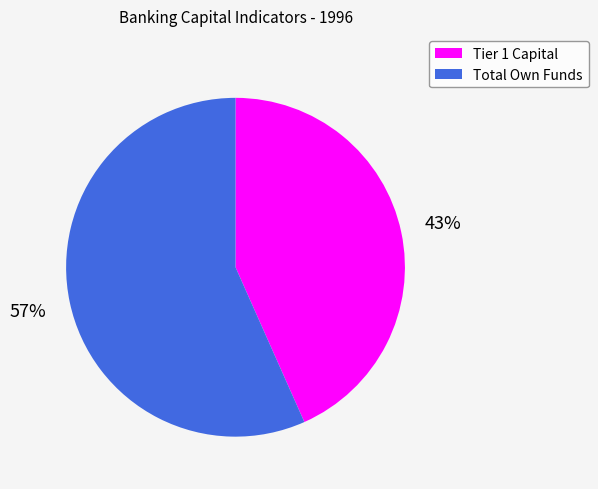

To the nearest percent, what is the average slice percentage?

50%